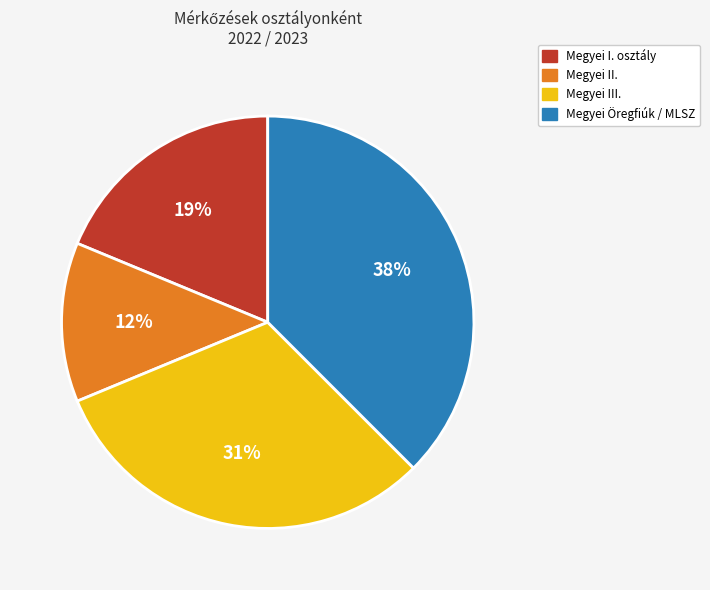

To the nearest percent, what is the average slice percentage?

25%